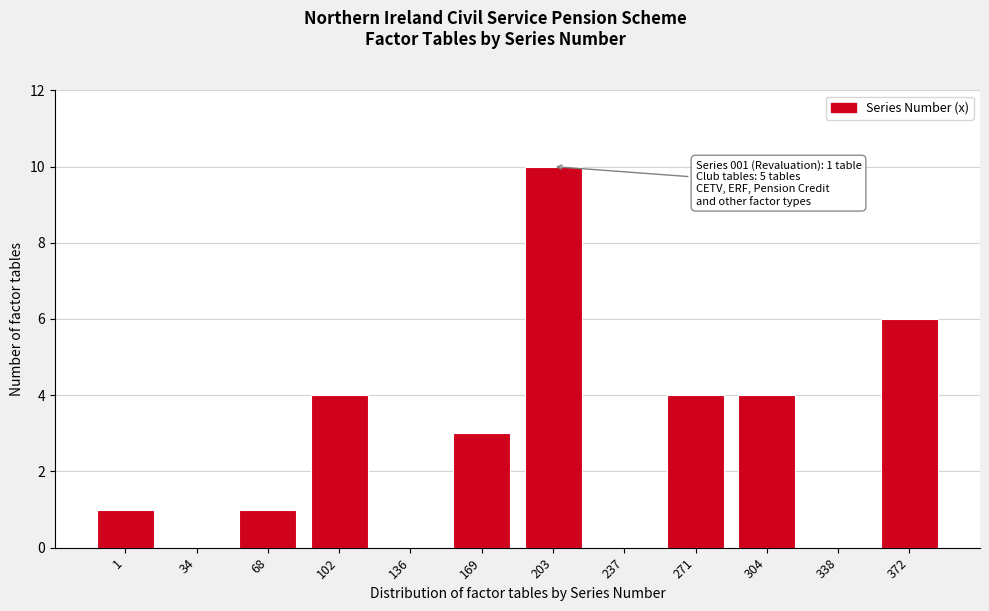

Reading left to right, list all the values displayed in this chart.

1=1	34=0	68=1	102=4	136=0	169=3	203=10	237=0	271=4	304=4	338=0	372=6